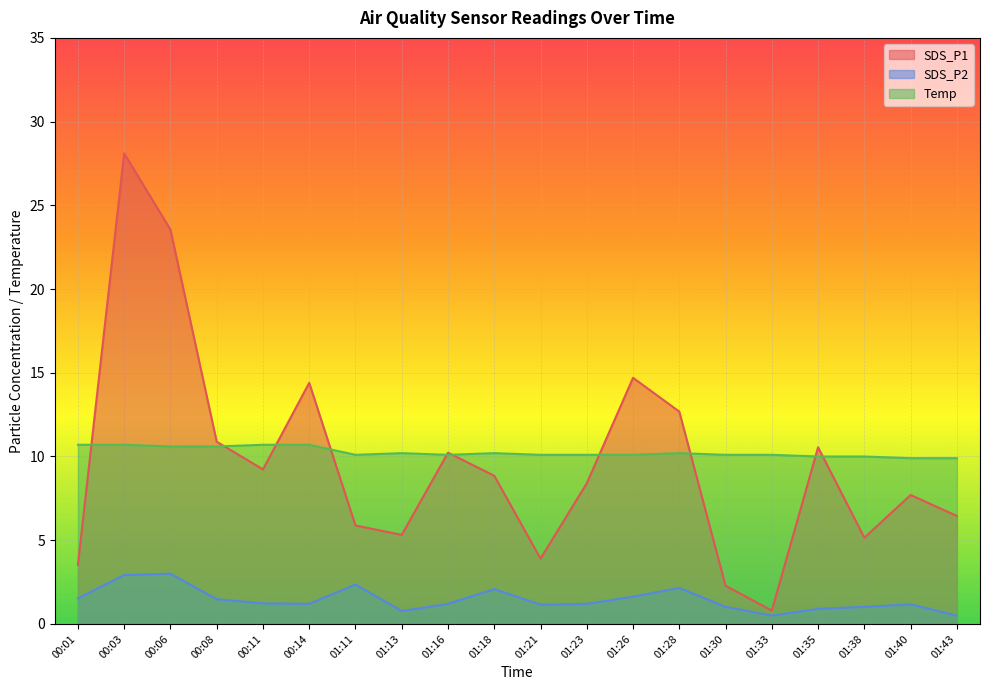

What is the difference between the second highest and second lowest values in the Temp series?

0.8